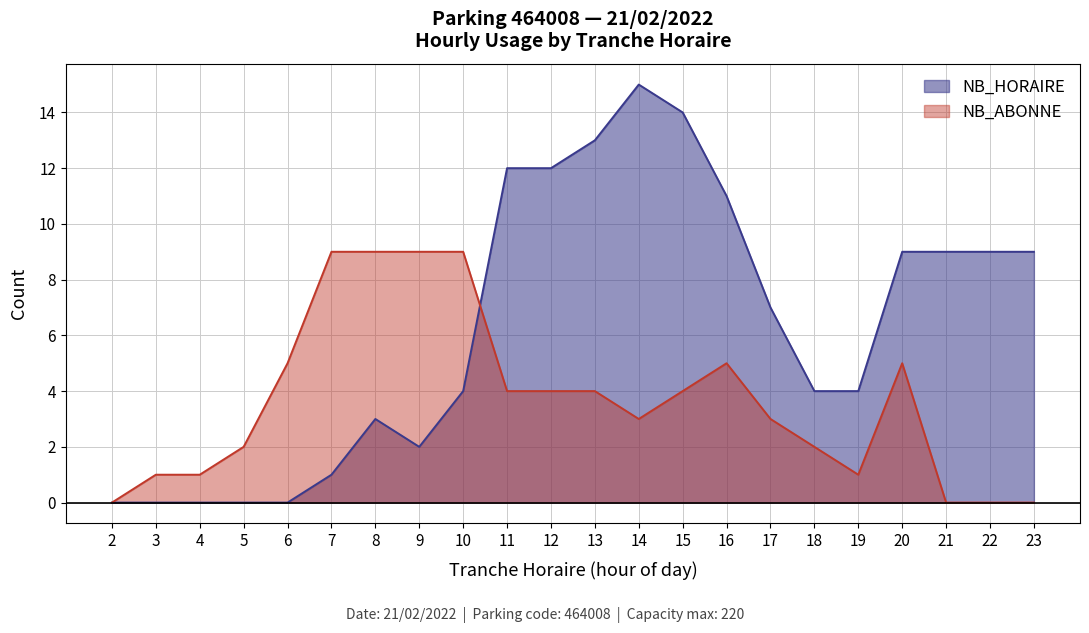

Which label corresponds to the largest value in the chart?

14